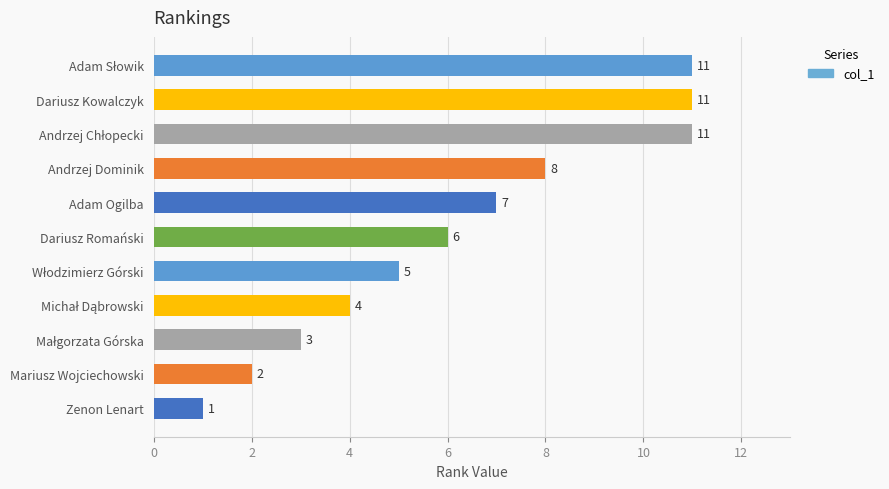

Which has a higher value, Dariusz Romański or Andrzej Dominik?

Andrzej Dominik